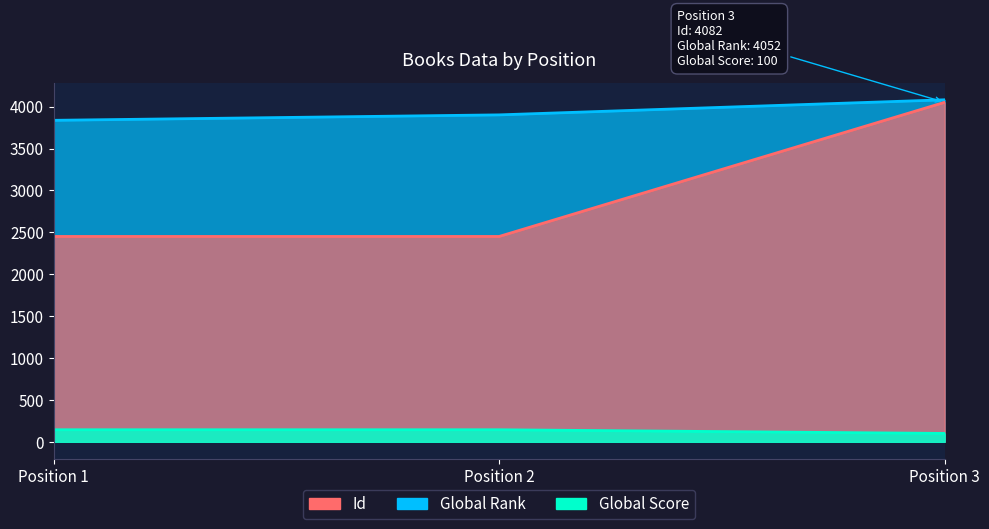

At which label does Id reach its peak?

Position 3